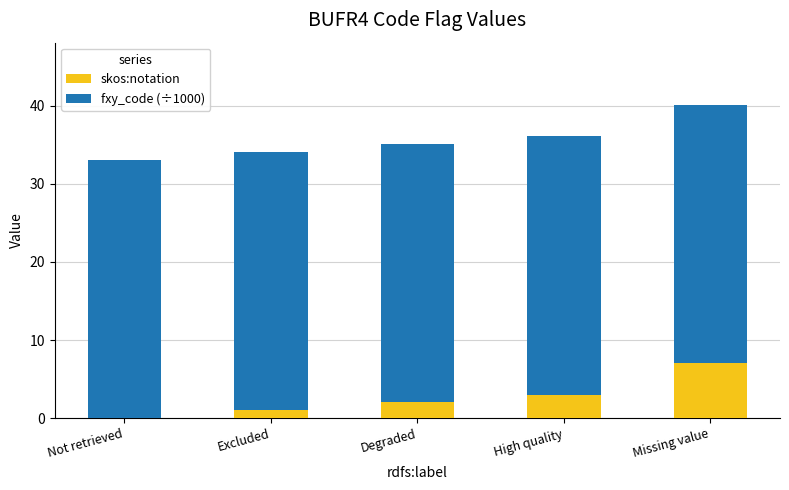

At which category is the sum across all series the highest?

Missing value